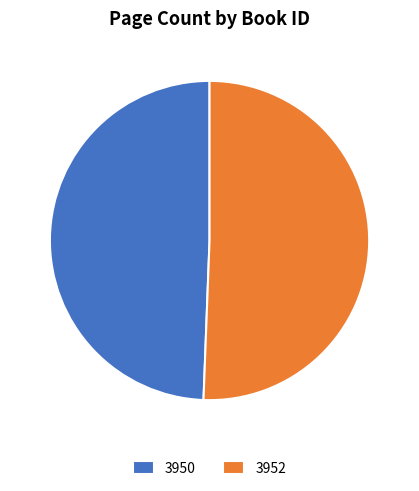

Which category has the smallest portion of the pie?

3950